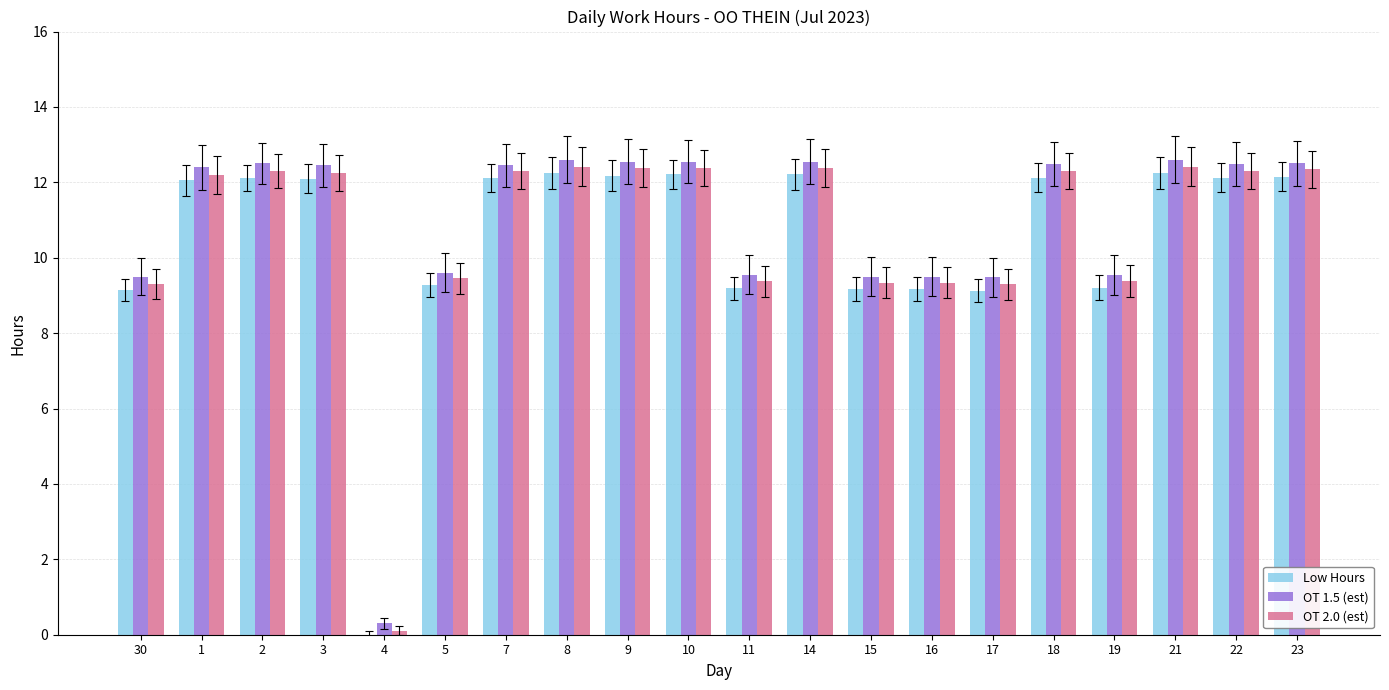

What value does the Low Hours series have at 15?

9.2